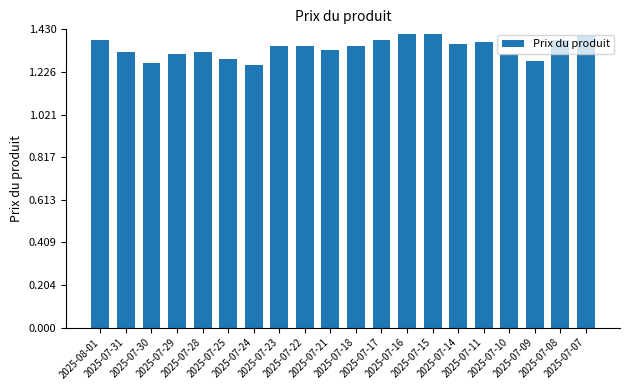

The chart shows a value of 1.4 at 2025-07-08. True or false?

True